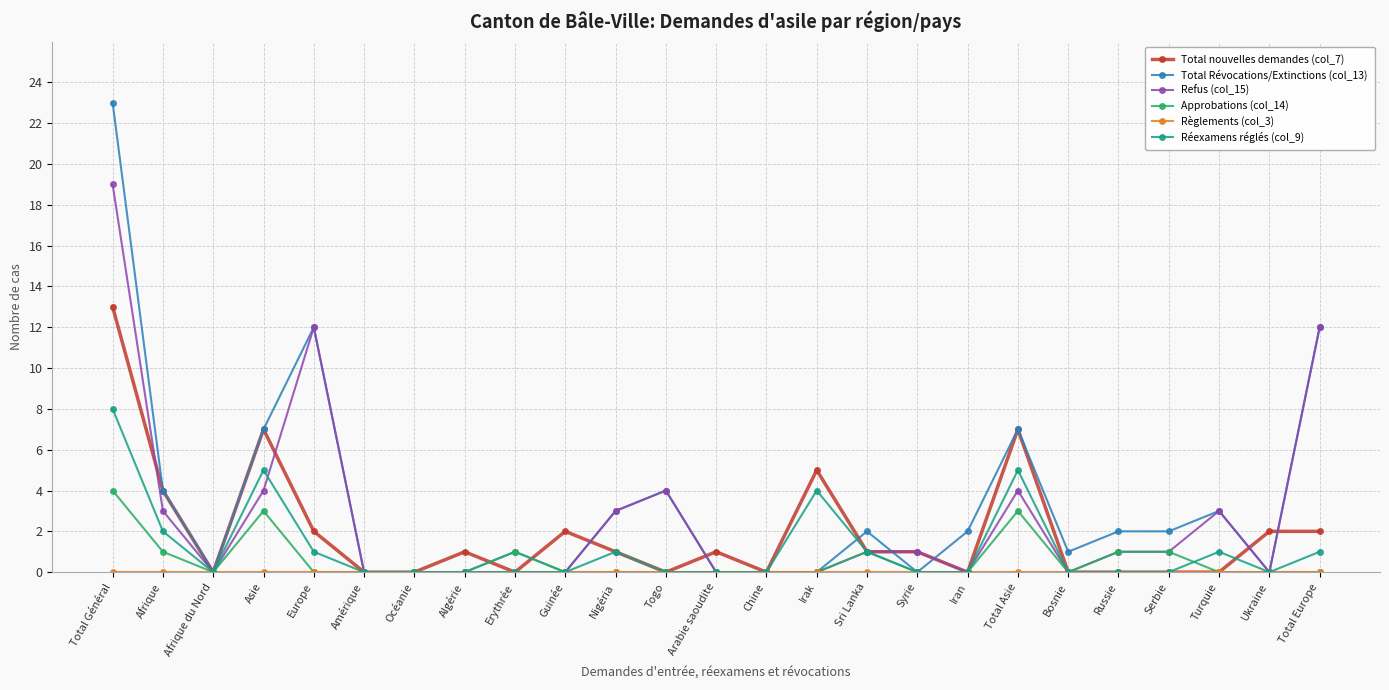

At which category is the sum across all series the highest?

Total Général